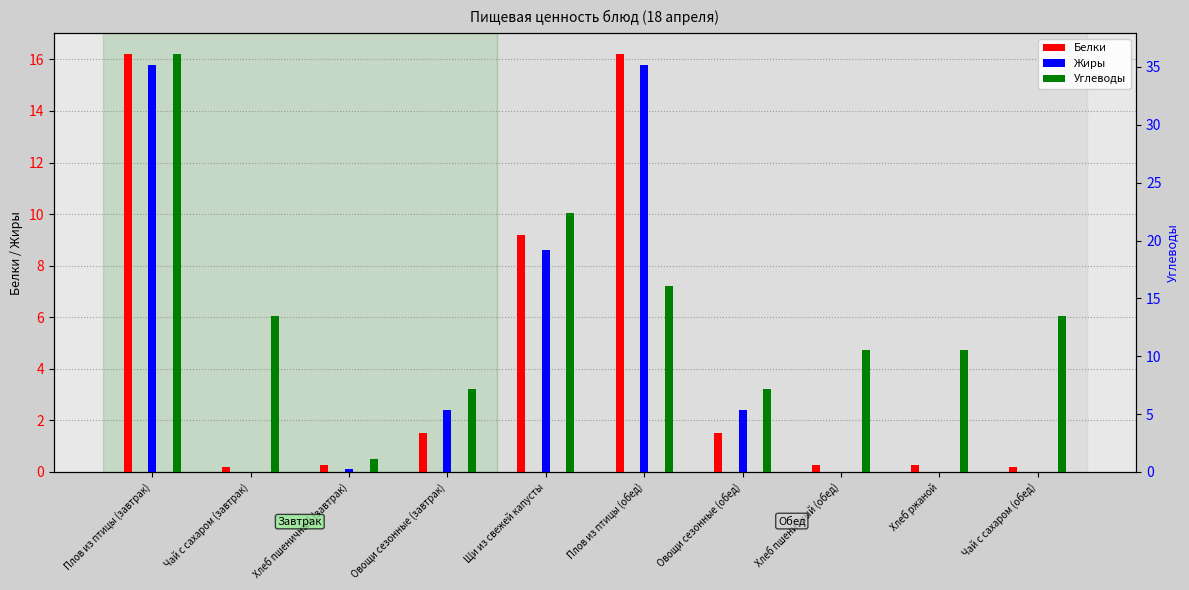

How many values in the Белки series are below 1?

5